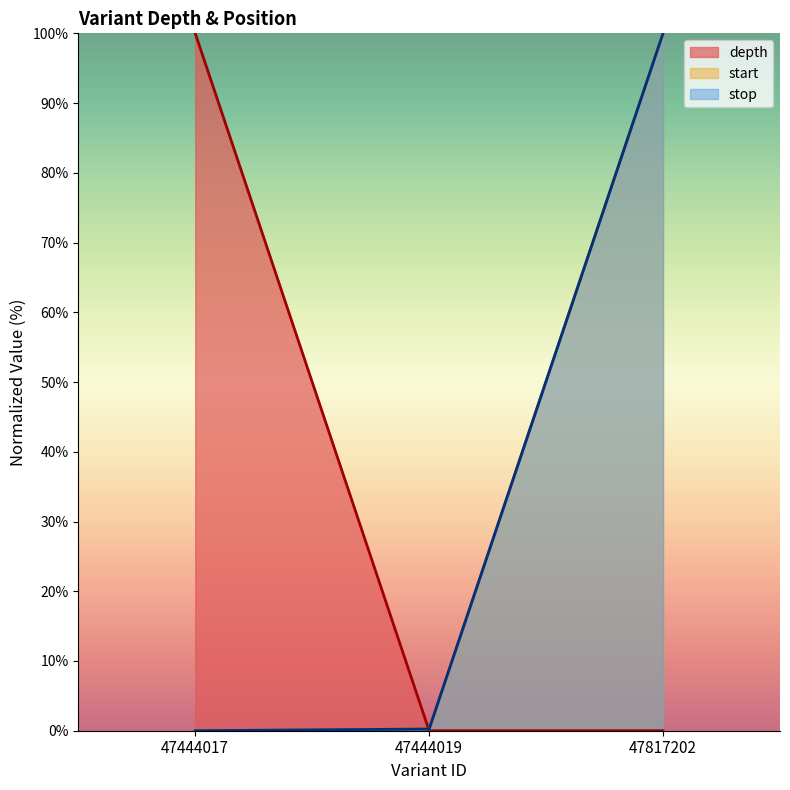

Rank the series by their maximum value, from lowest to highest.

depth, start, stop